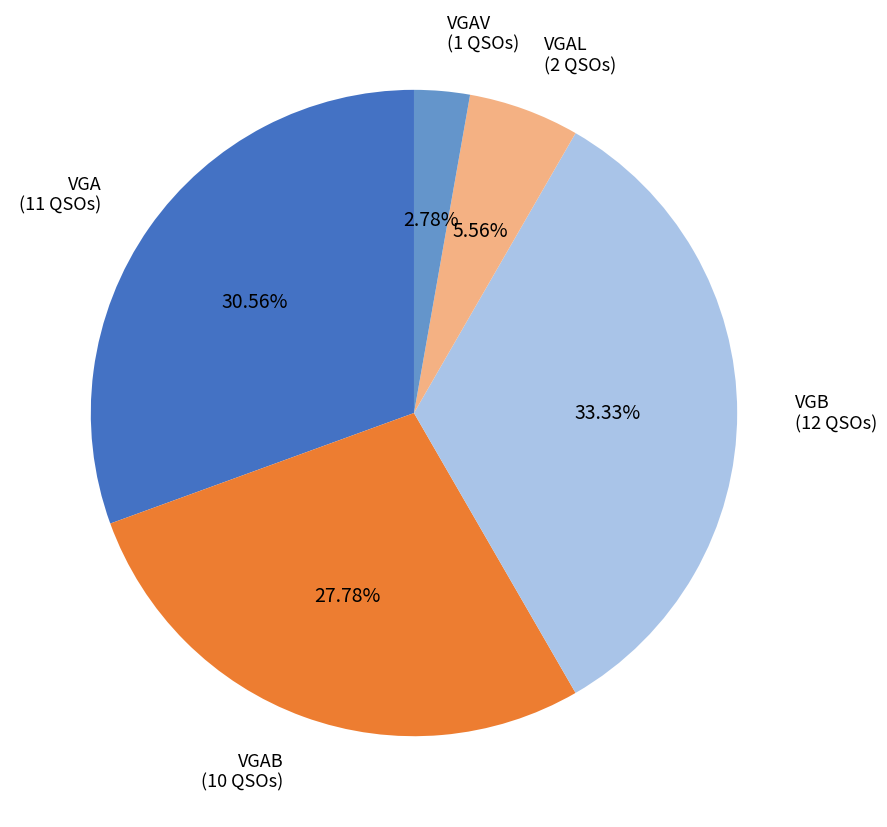

Is there a majority slice in this chart?

No